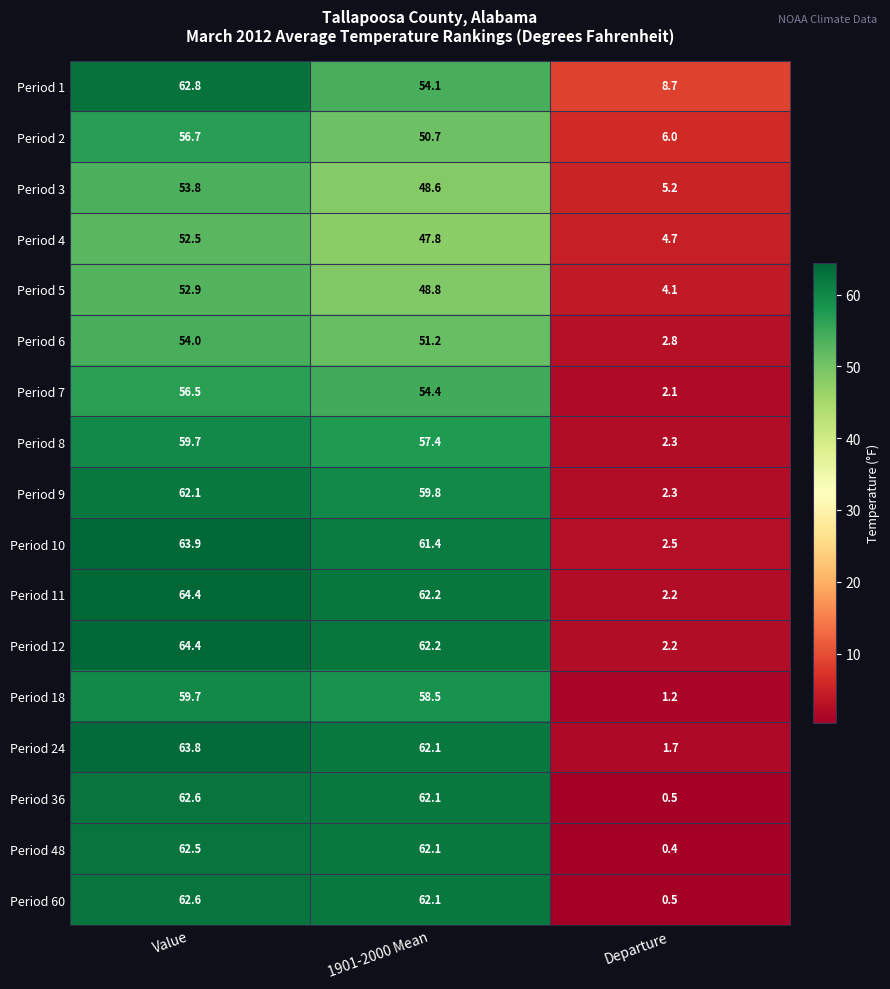

Count the number of categories in the chart.

3